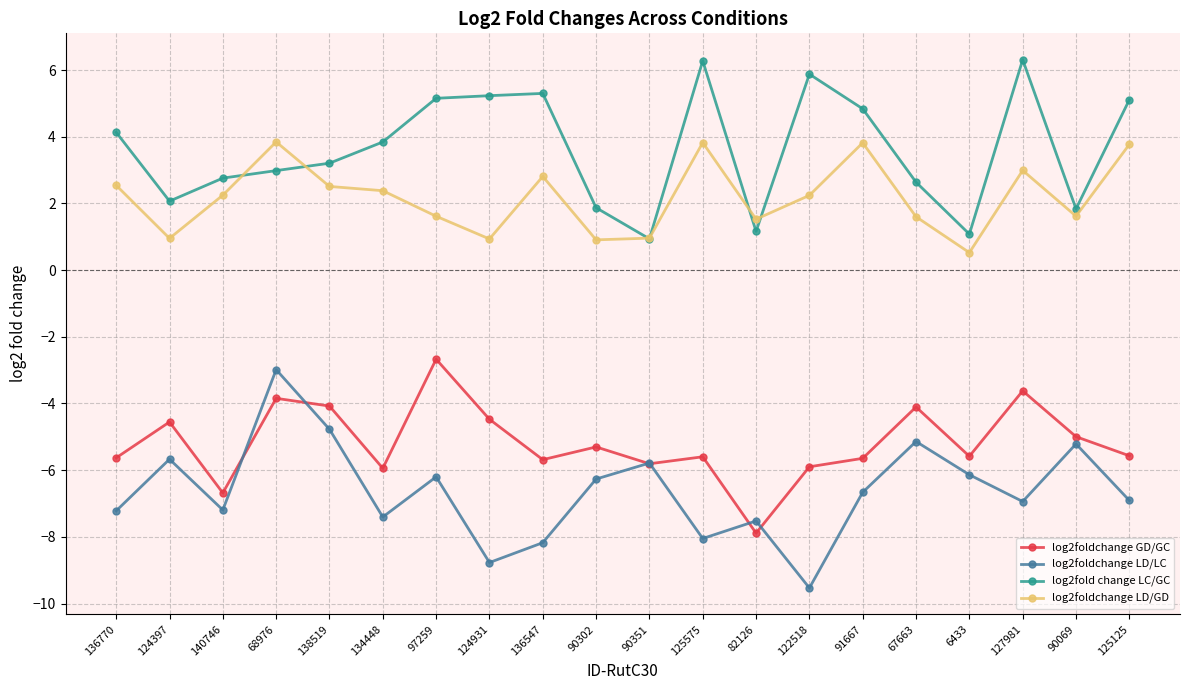

What is the difference between the maximum and minimum values in the log2foldchange LD/LC series?

6.5